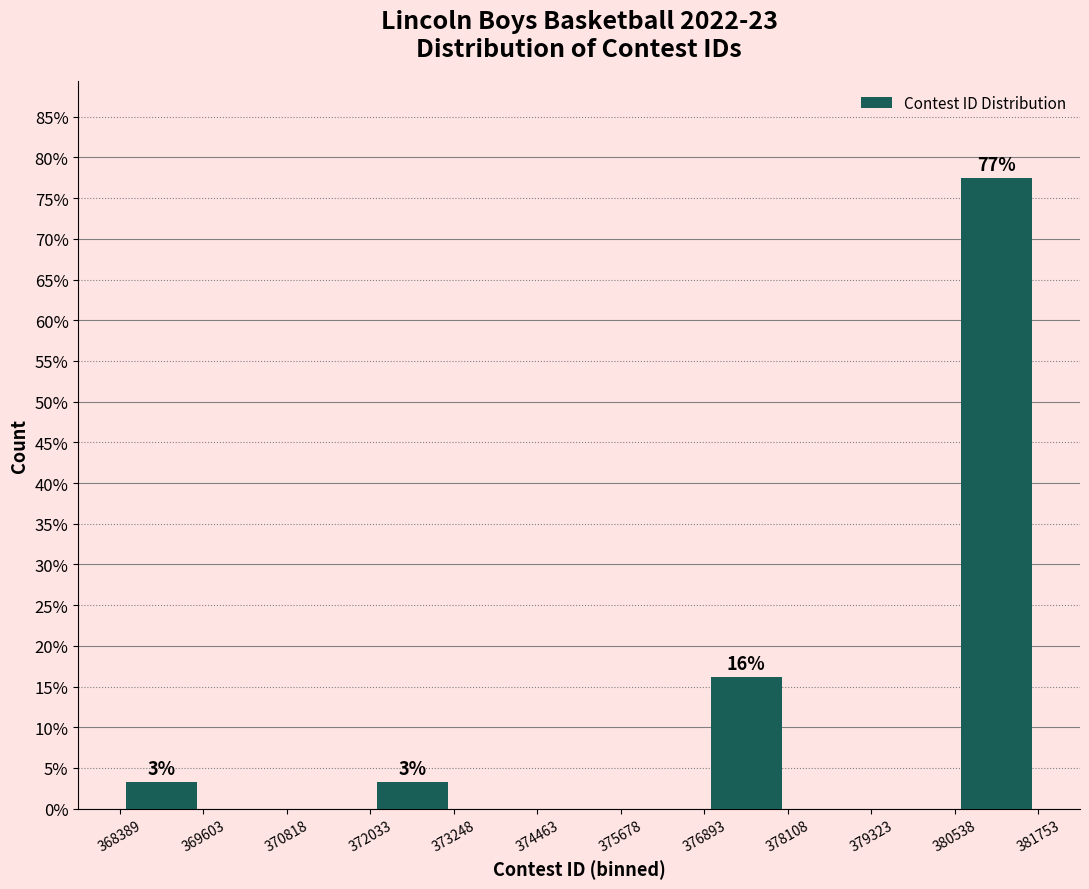

Over which range of the x-axis is the bar tallest?

380538 to 381753